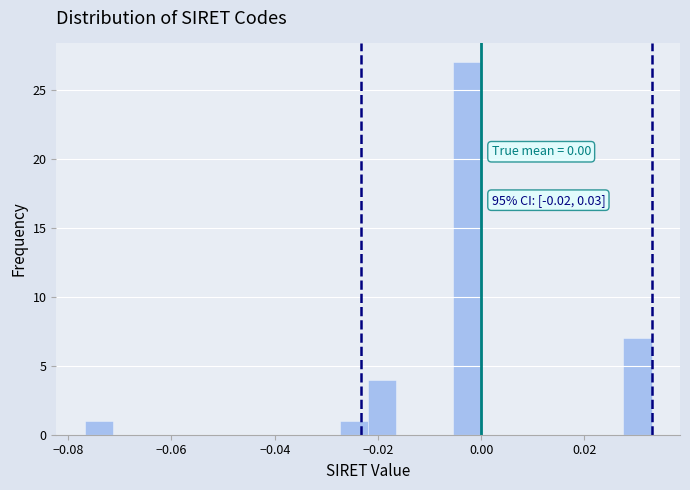

Around what value on the x-axis is the tallest bar? Give the approximate position of its centre, as read against the axis.

-0.002